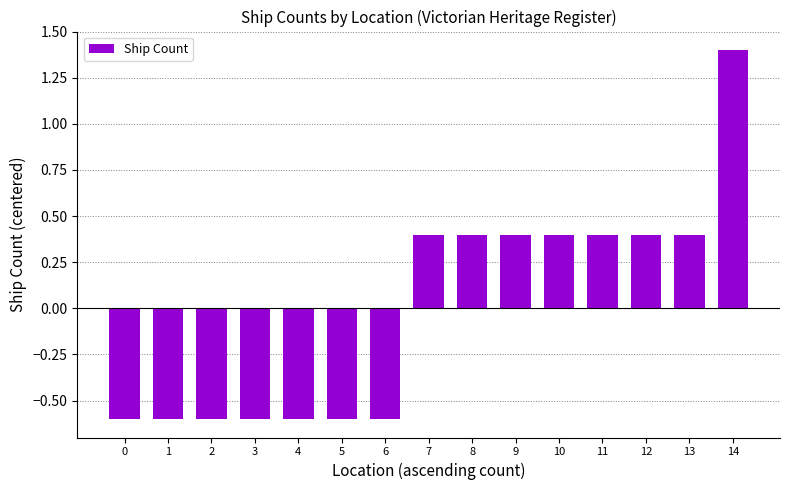

Is it true that the value at 5 is -0.6?

True